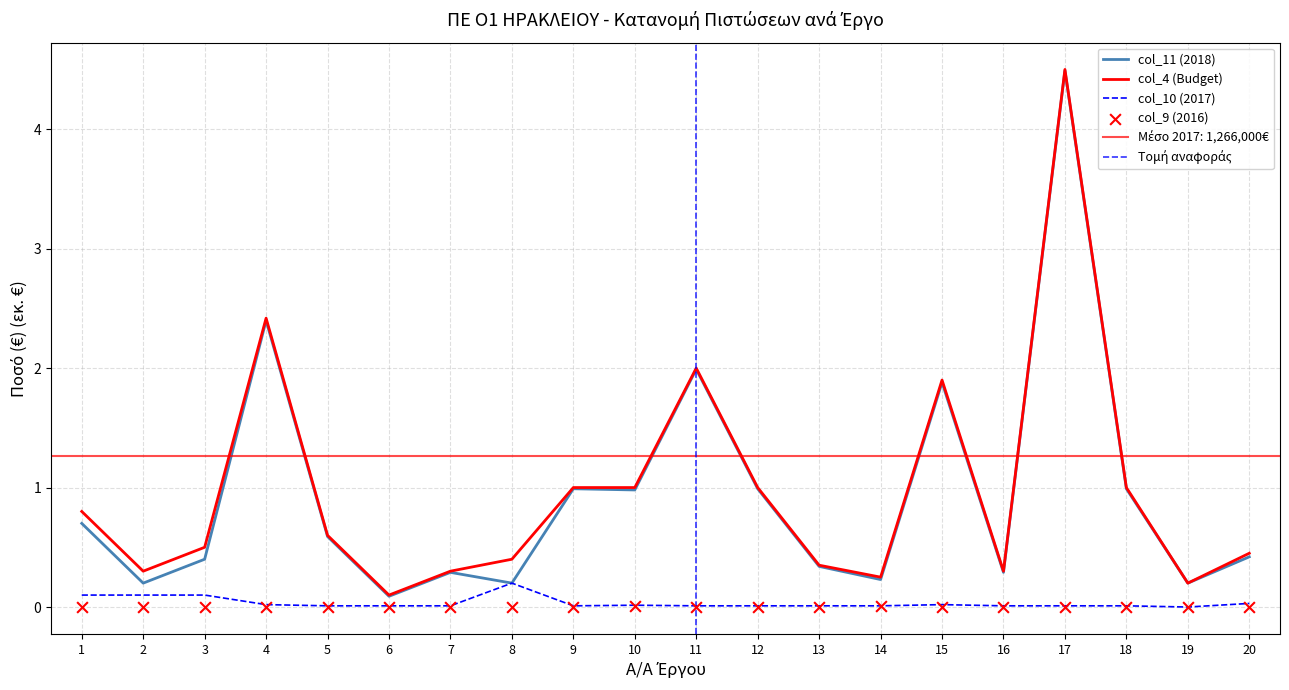

Is the value of col_10 (2017) at 16 greater than the value of col_9 (2016) at 13?

Yes